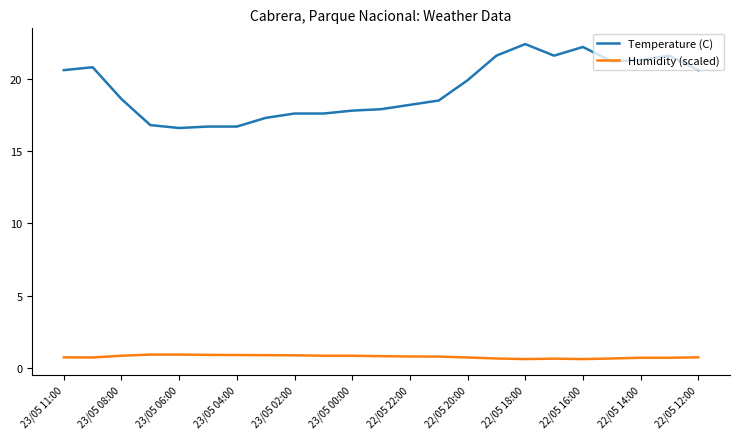

Rank the series by their maximum value, from lowest to highest.

Humidity (scaled), Temperature (C)